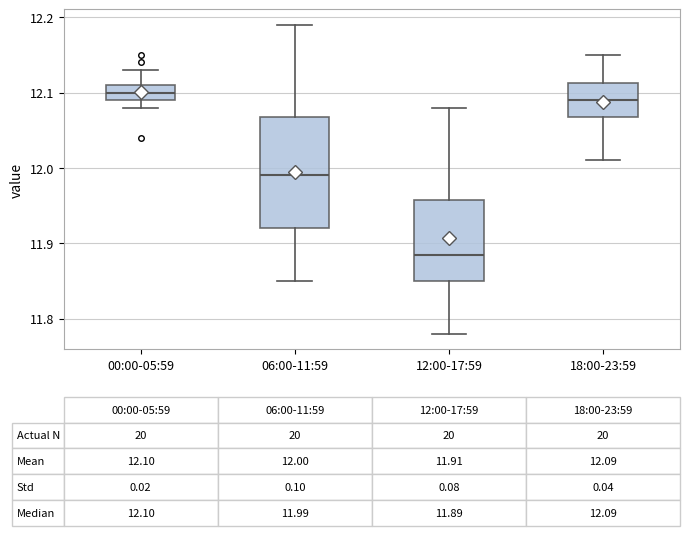

Which box has the lowest median line?

12:00-17:59